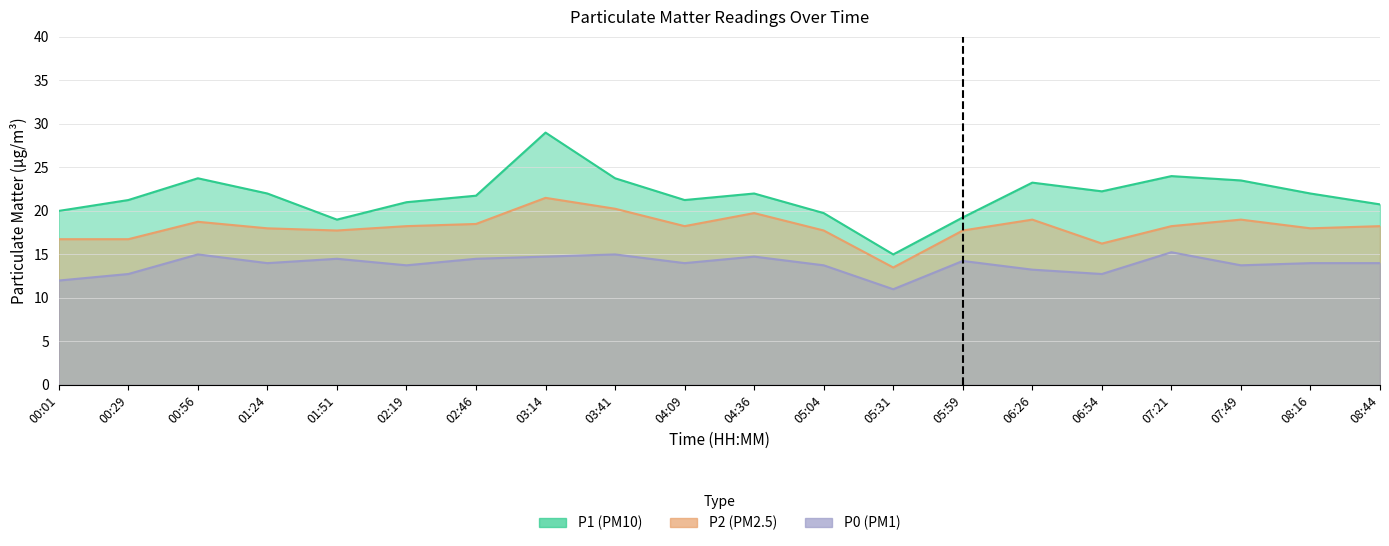

List the series in order of their peak value, highest first.

P1, P2, P0